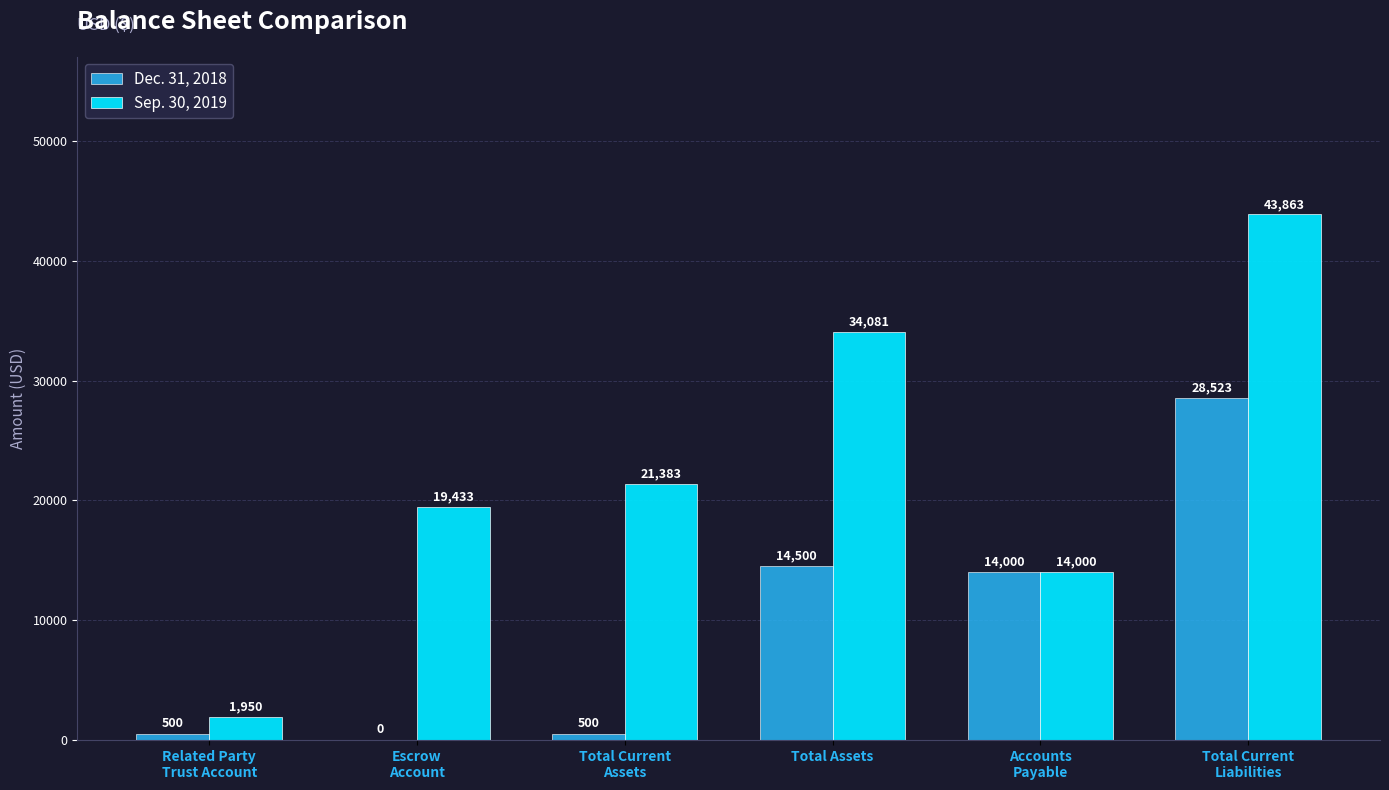

What is the sum of all Sep. 30, 2019 values?

134710